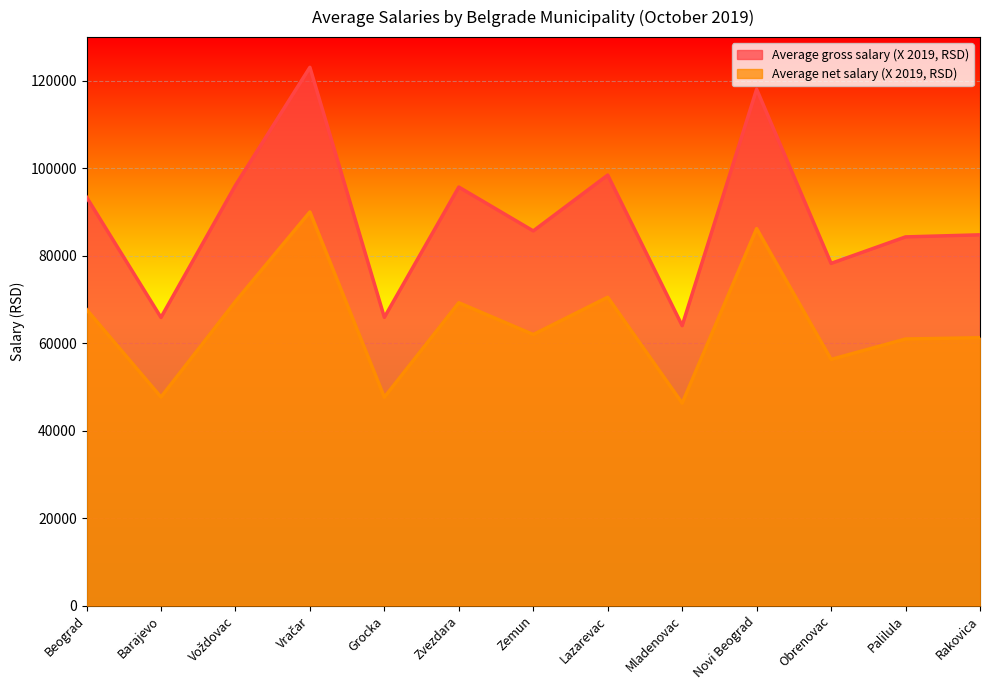

Which has a higher value, Beograd or Zemun?

Beograd